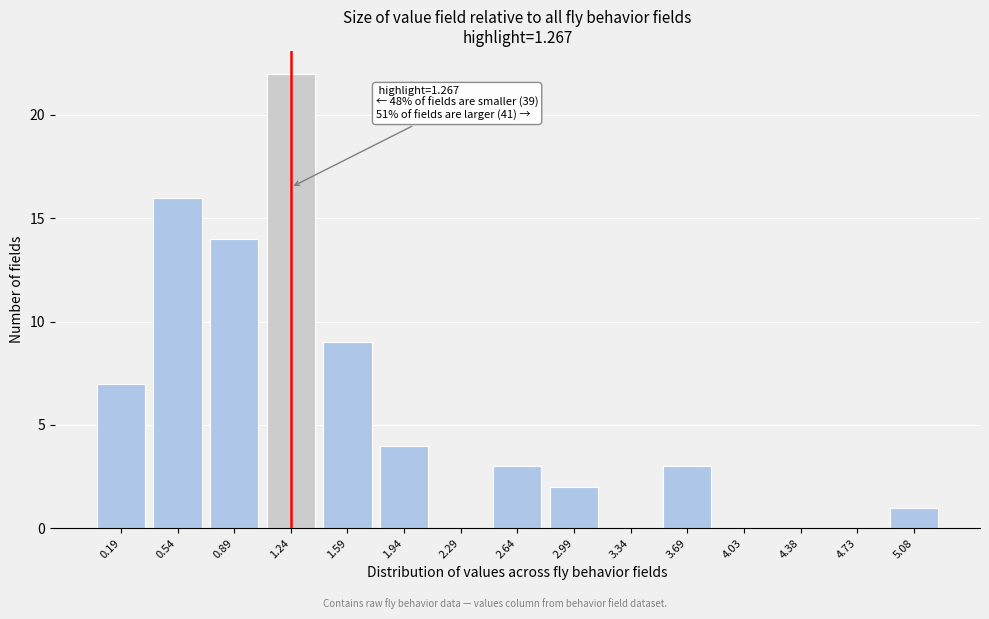

Reading left to right, what are all the values shown in this chart?

0.19=7	0.54=16	0.89=14	1.24=22	1.59=9	1.94=4	2.29=0	2.64=3	2.99=2	3.34=0	3.69=3	4.03=0	4.38=0	4.73=0	5.08=1